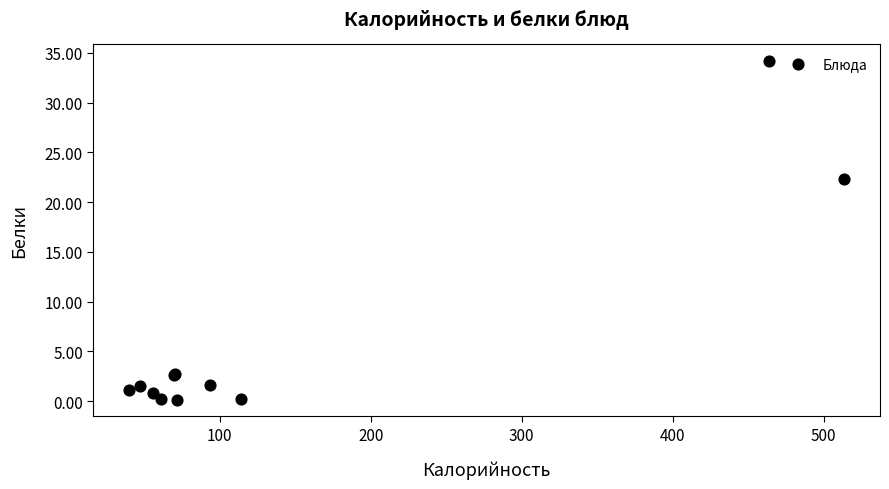

What Y value in the scatter plot is closest to 17?

22.4